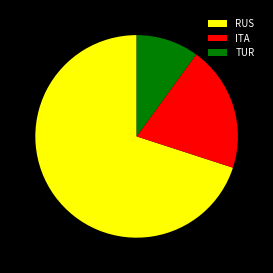

What is the smallest slice in the pie chart?

TUR